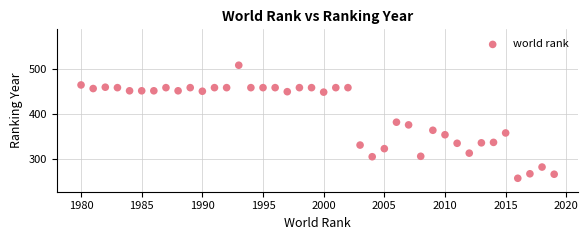

What is the range of X values (max minus min)?

39